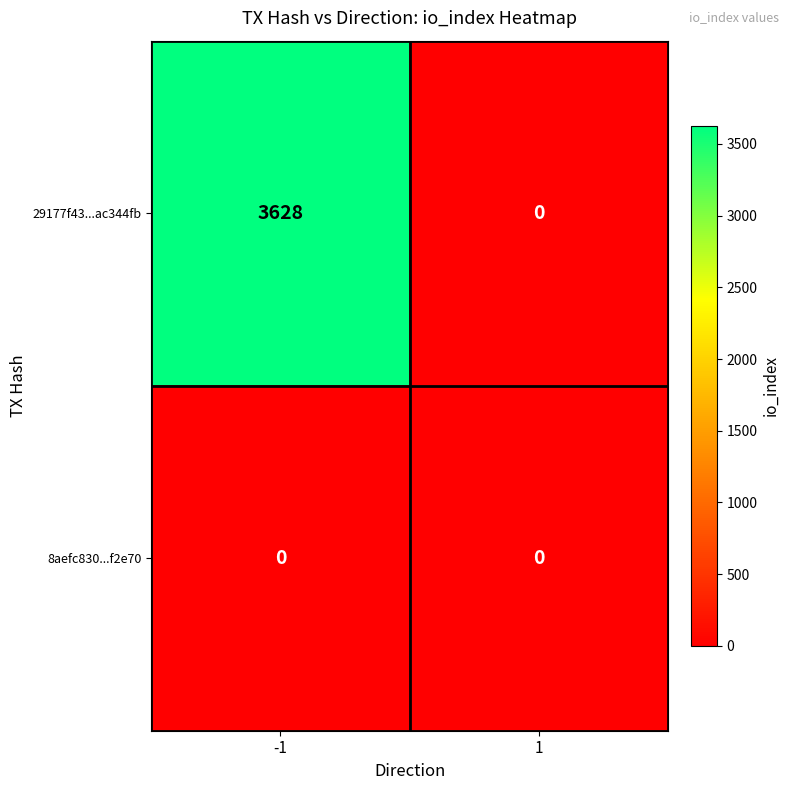

The value of 29177f43...ac344fb at 1 is -1449. True or false?

False